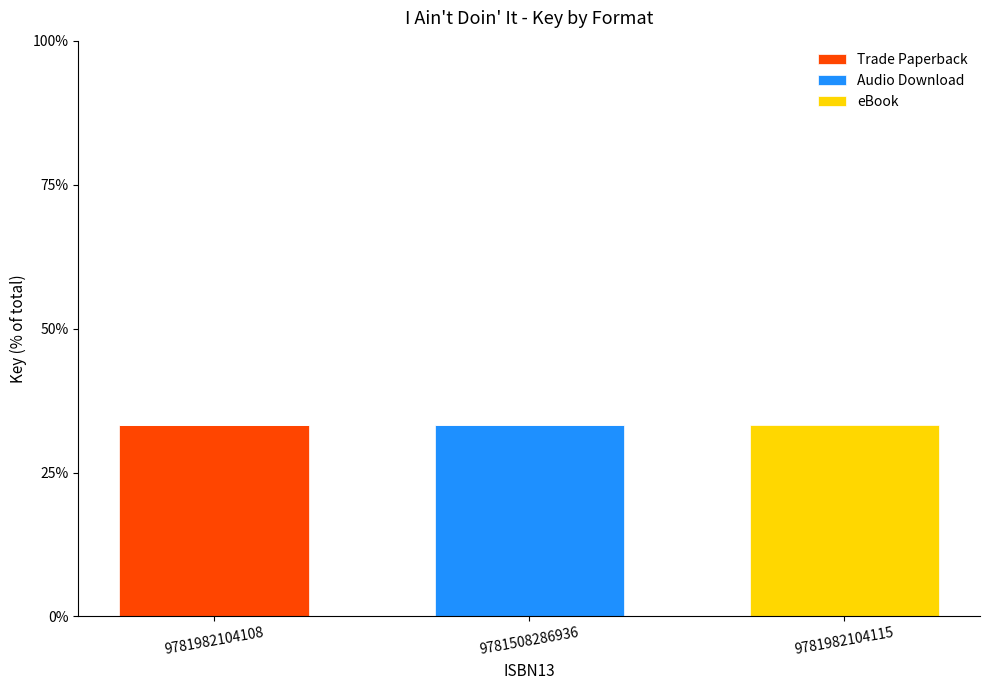

What are all the series names shown in the legend?

Trade Paperback, Audio Download, eBook